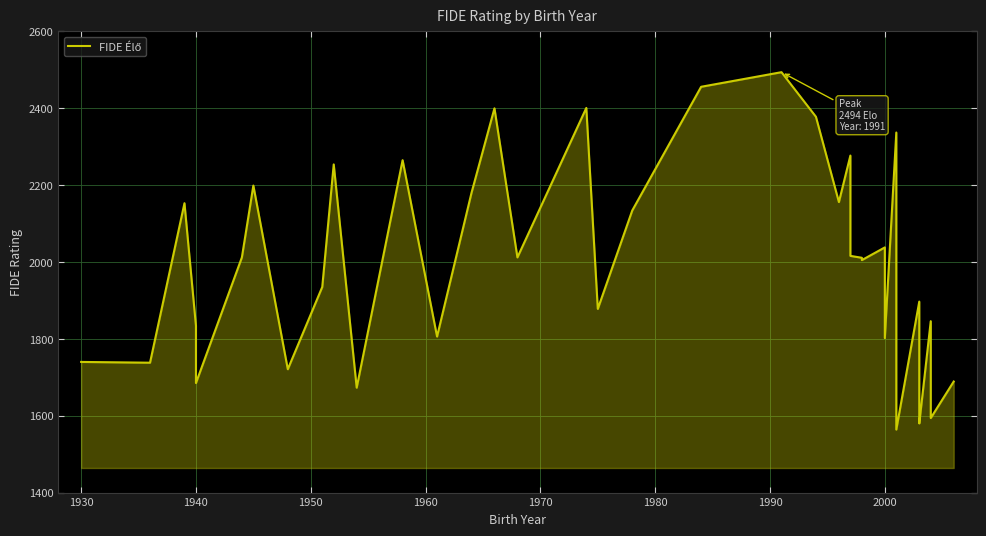

Where is the first local minimum?

1930